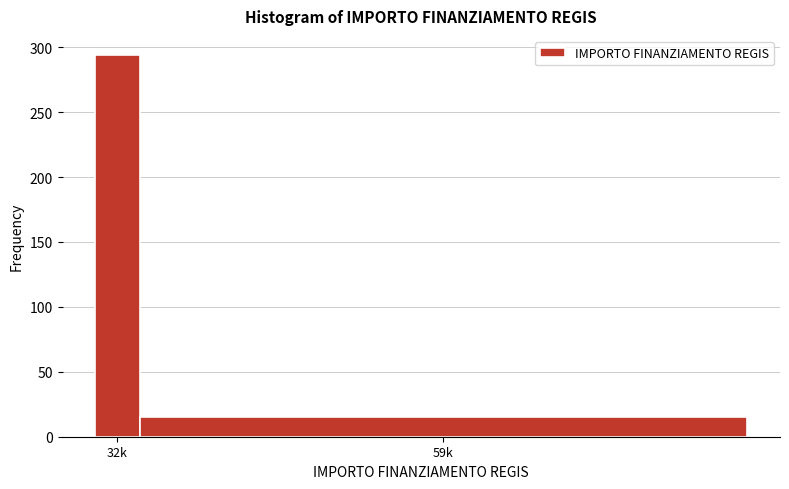

Reading left to right, transcribe all the data shown in this chart.

294	15